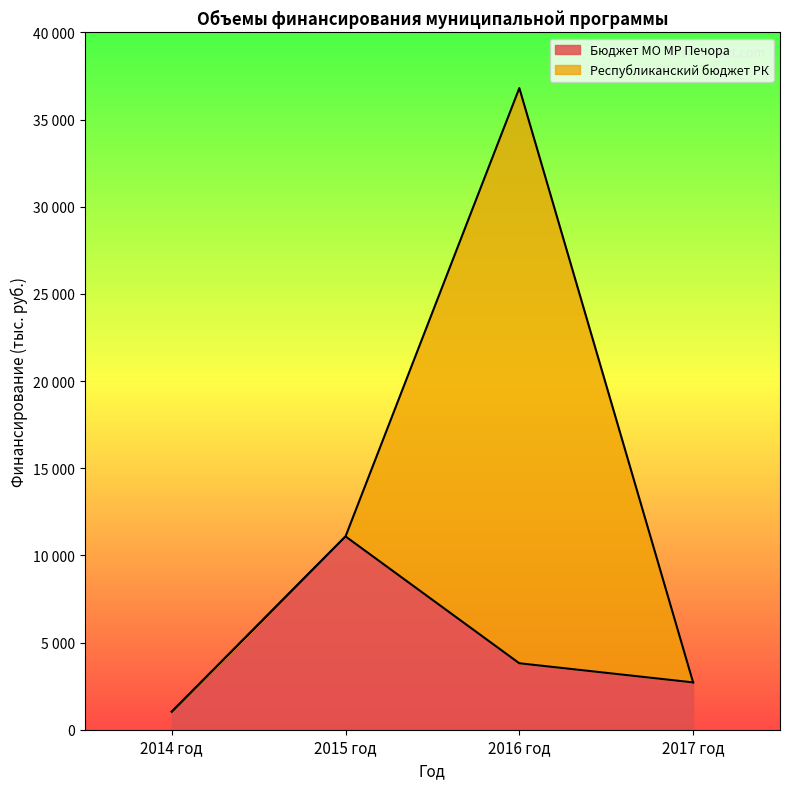

The chart shows a value of 1570.9 at 2017 год. True or false?

False